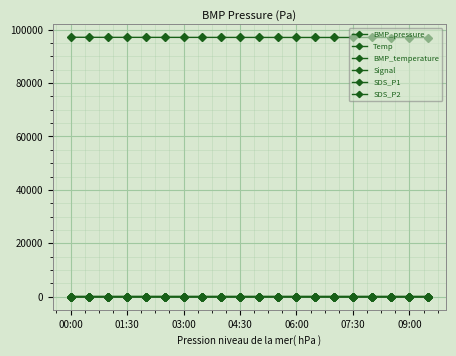

True or false: Signal and Temp intersect in this chart.

False